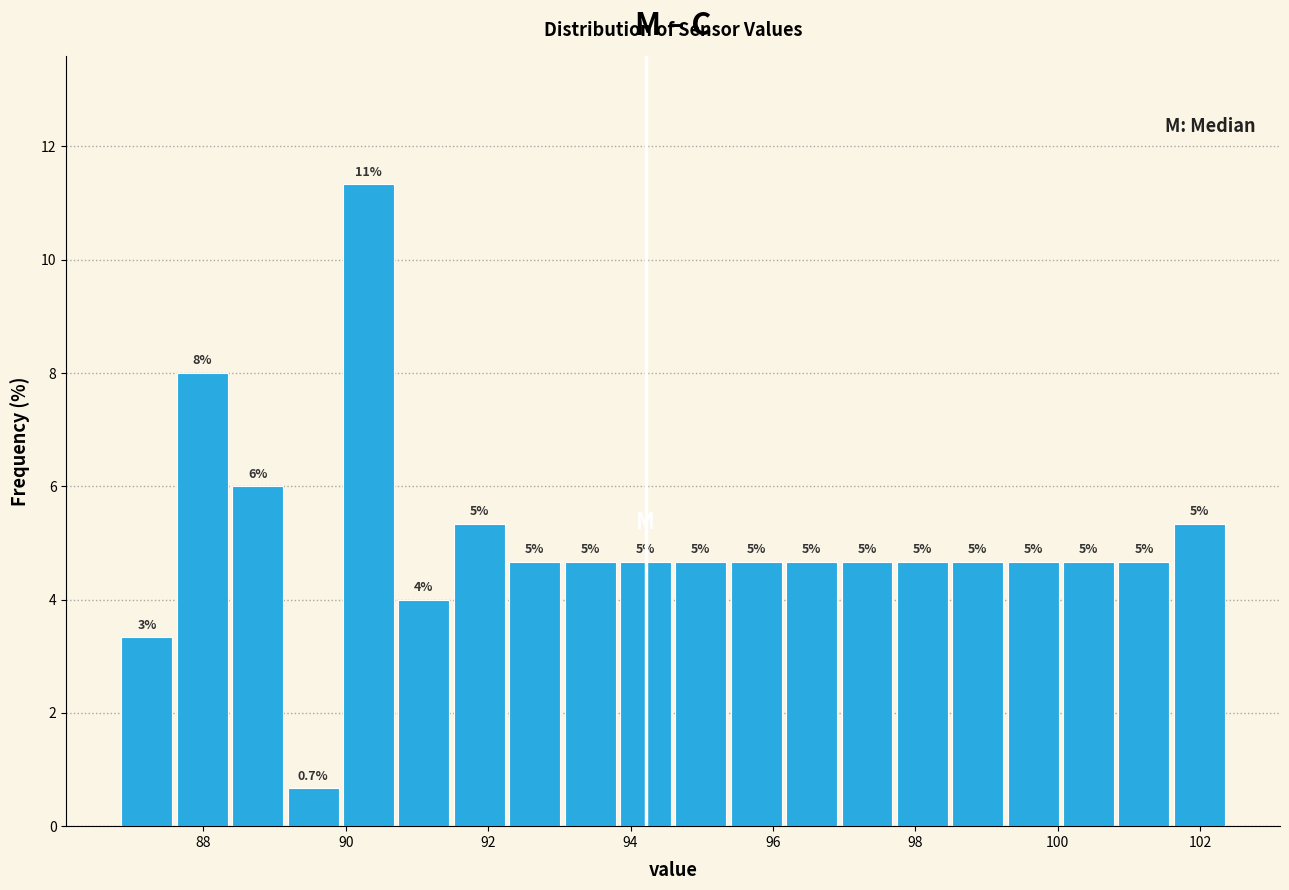

Read against the x-axis, roughly where is the centre of the tallest bar?

90.4